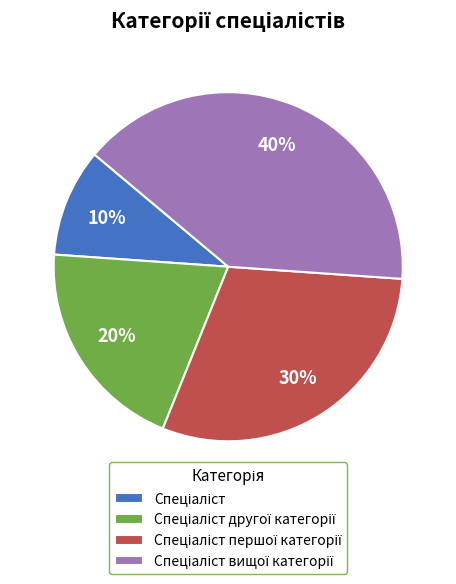

To the nearest percent, what is the average slice percentage?

25%